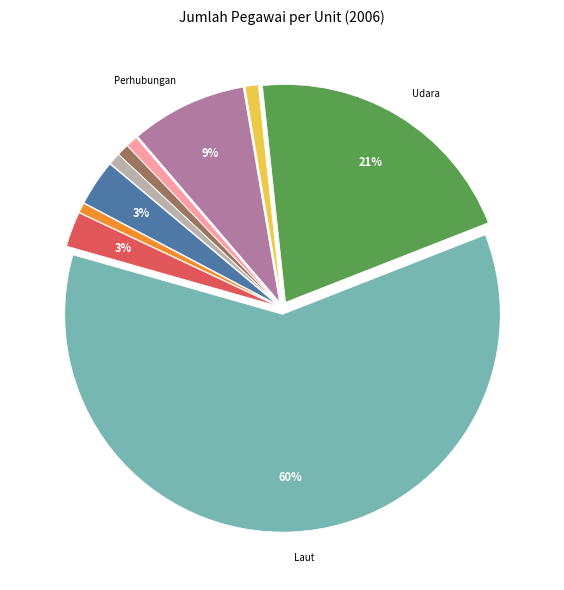

Is there a majority slice in this chart?

Yes